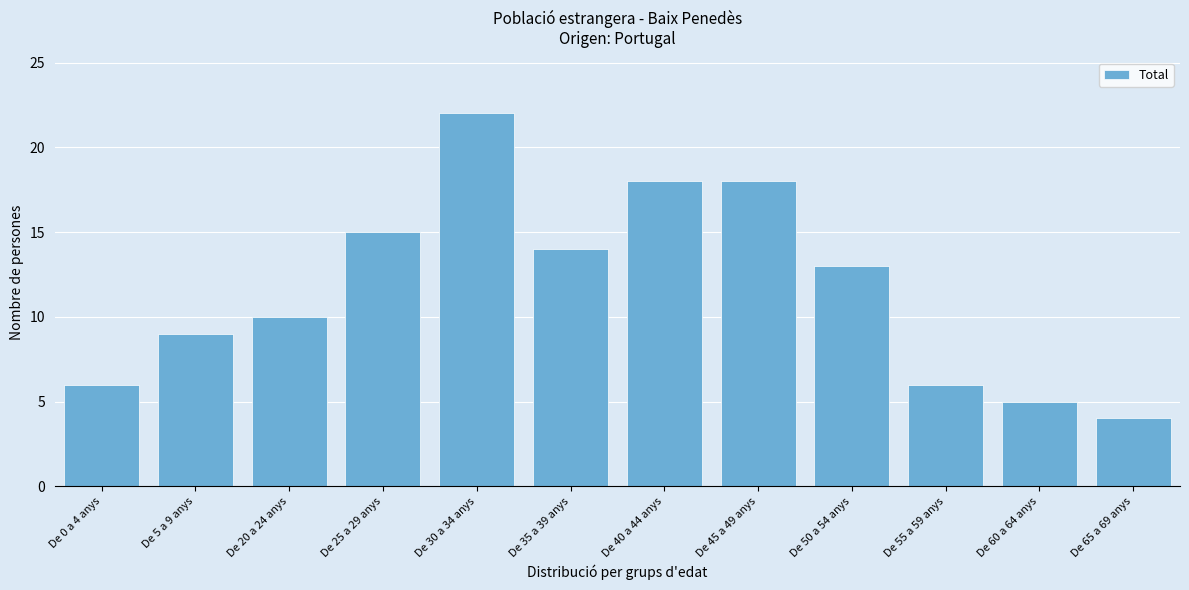

Reading right to left, extract all data points from this chart.

De 65 a 69 anys=4	De 60 a 64 anys=5	De 55 a 59 anys=6	De 50 a 54 anys=13	De 45 a 49 anys=18	De 40 a 44 anys=18	De 35 a 39 anys=14	De 30 a 34 anys=22	De 25 a 29 anys=15	De 20 a 24 anys=10	De 5 a 9 anys=9	De 0 a 4 anys=6